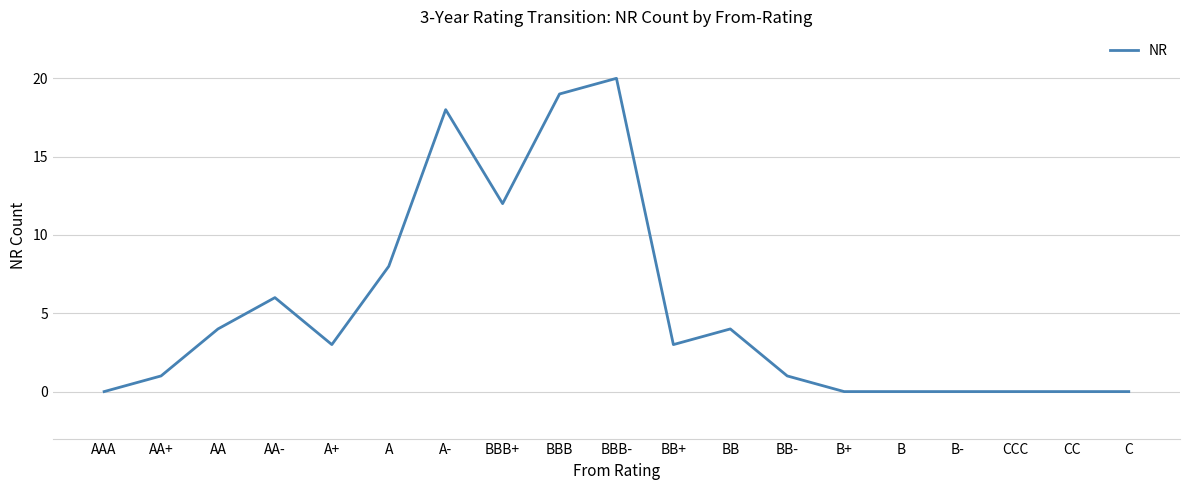

Between BBB- and A, which is larger?

BBB-